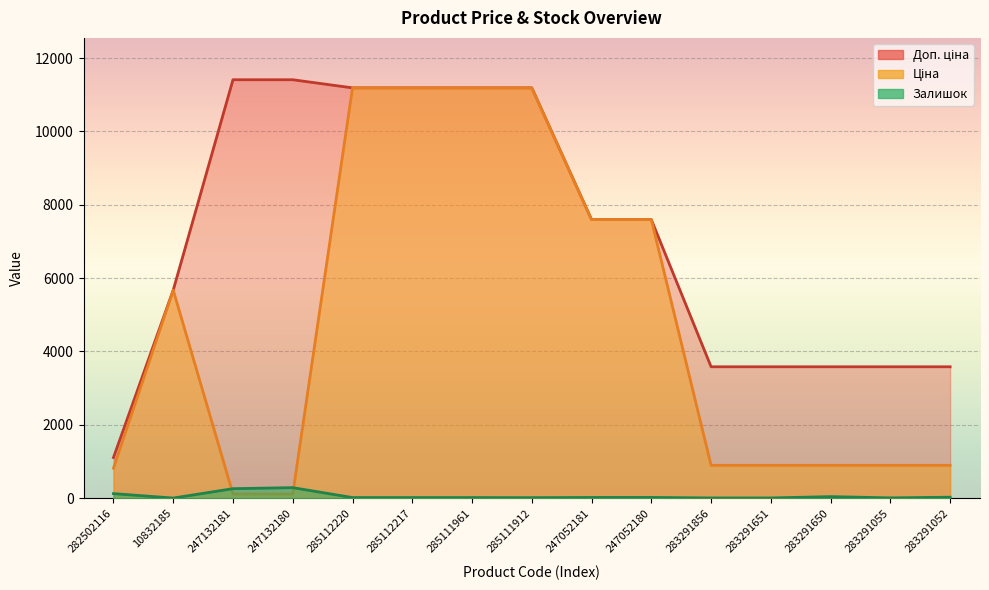

What is the average value of the Доп. ціна series?

7164.4